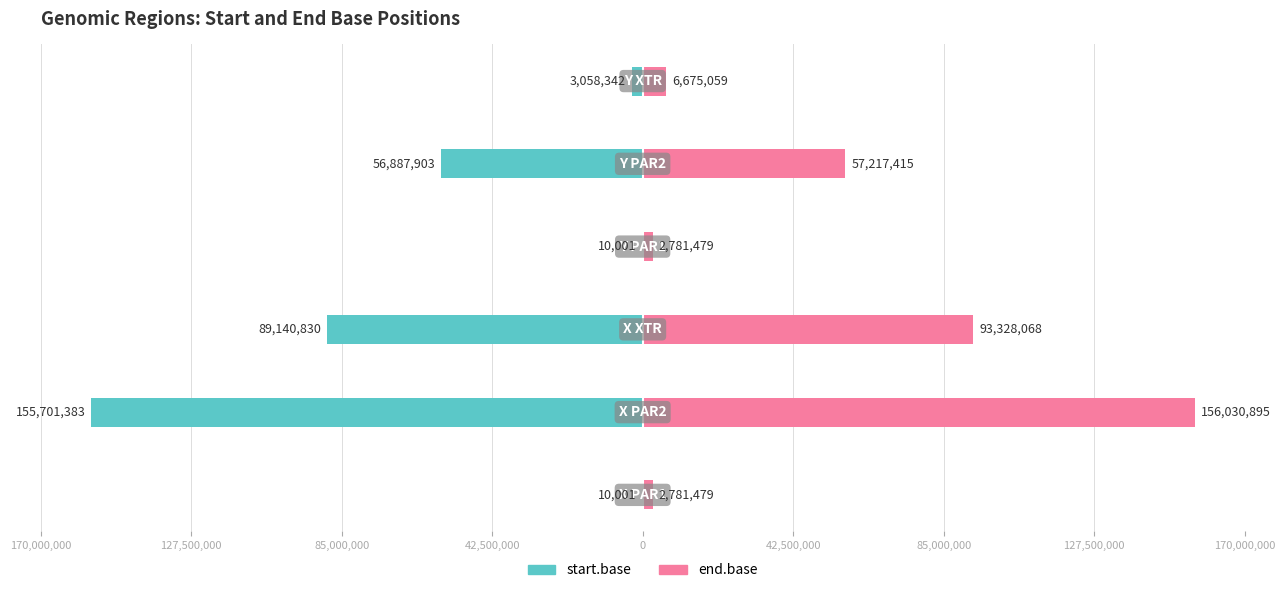

How many groups of bars are there?

6